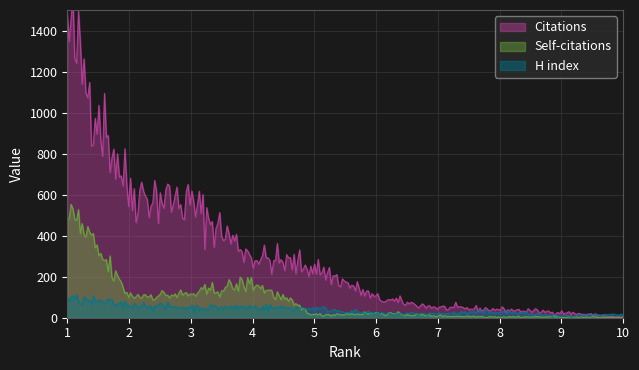

What is the average value of the H index series?

38.3